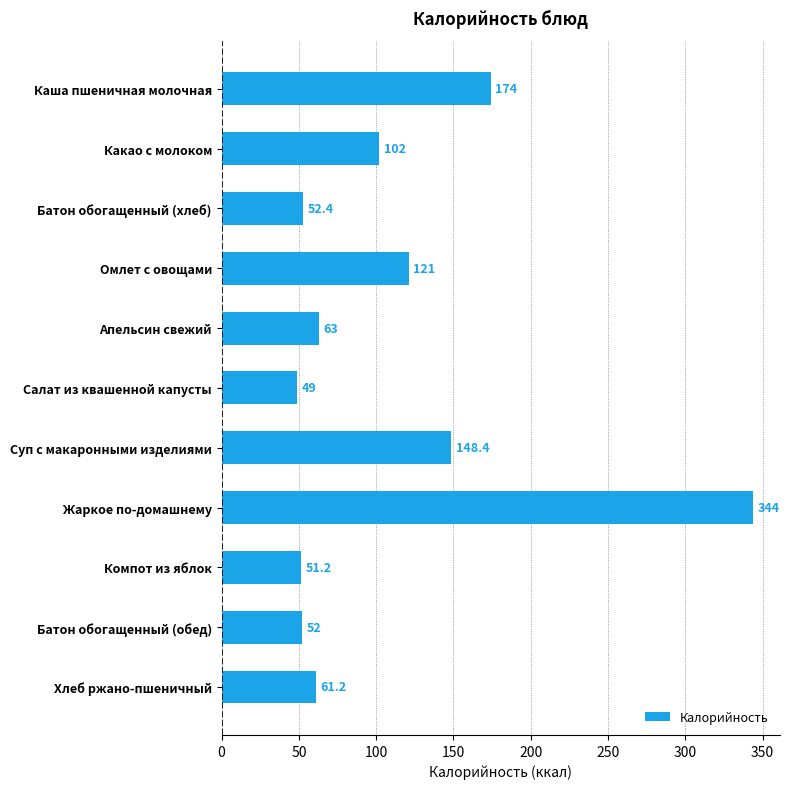

What is the sum of all values?

1218.2